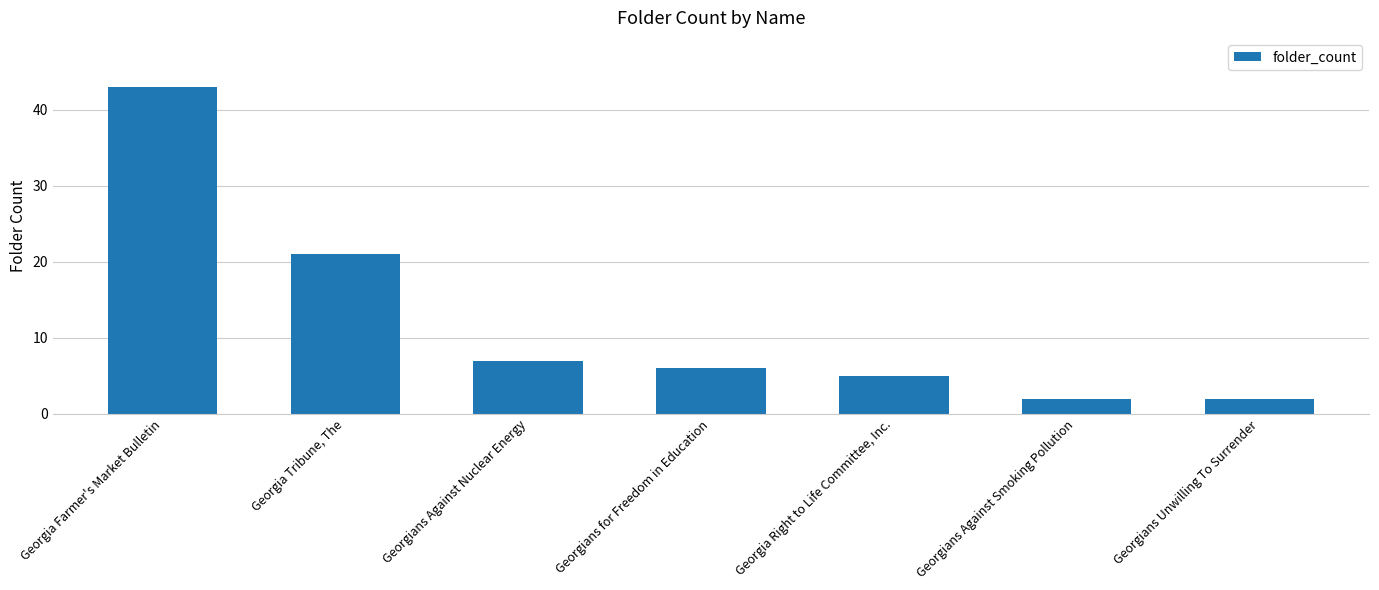

Reading right to left, extract all data points from this chart.

Georgians Unwilling To Surrender=2	Georgians Against Smoking Pollution=2	Georgia Right to Life Committee, Inc.=5	Georgians for Freedom in Education=6	Georgians Against Nuclear Energy=7	Georgia Tribune, The=21	Georgia Farmer's Market Bulletin=43